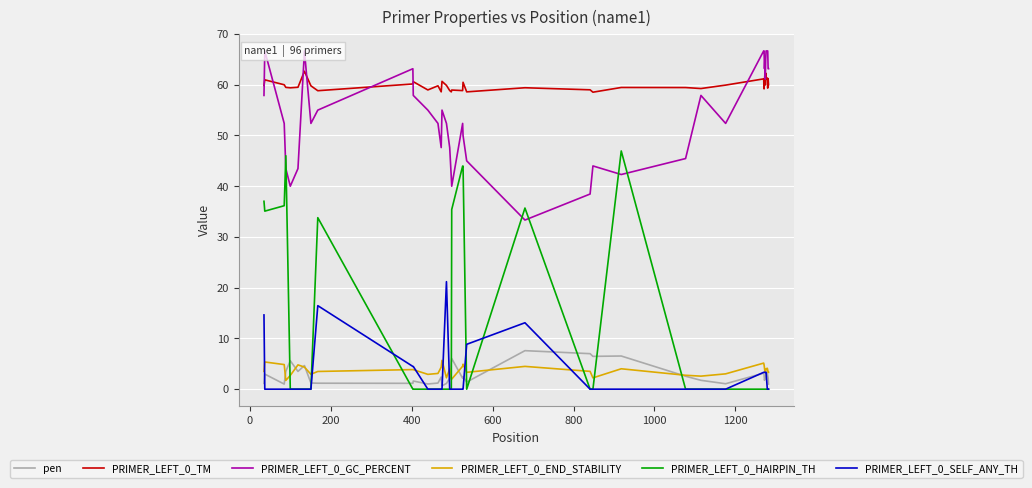

True or false: PRIMER_LEFT_0_TM and PRIMER_LEFT_0_HAIRPIN_TH intersect in this chart.

False